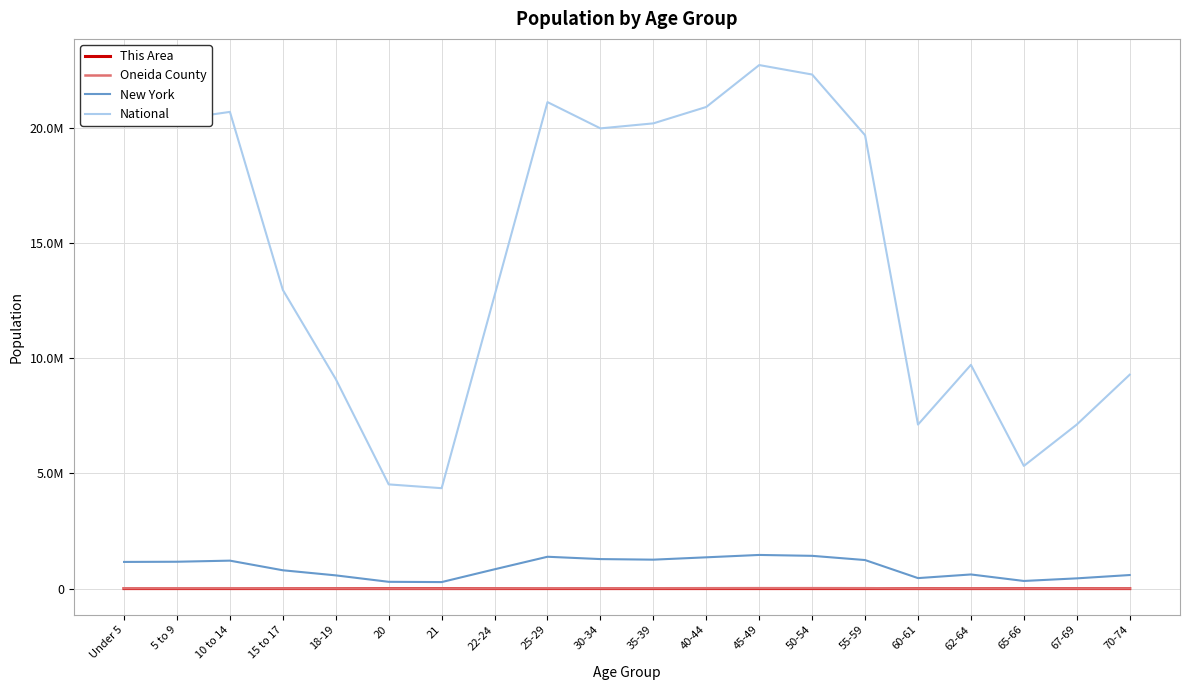

Is this an area chart (filled region under the line)?

No